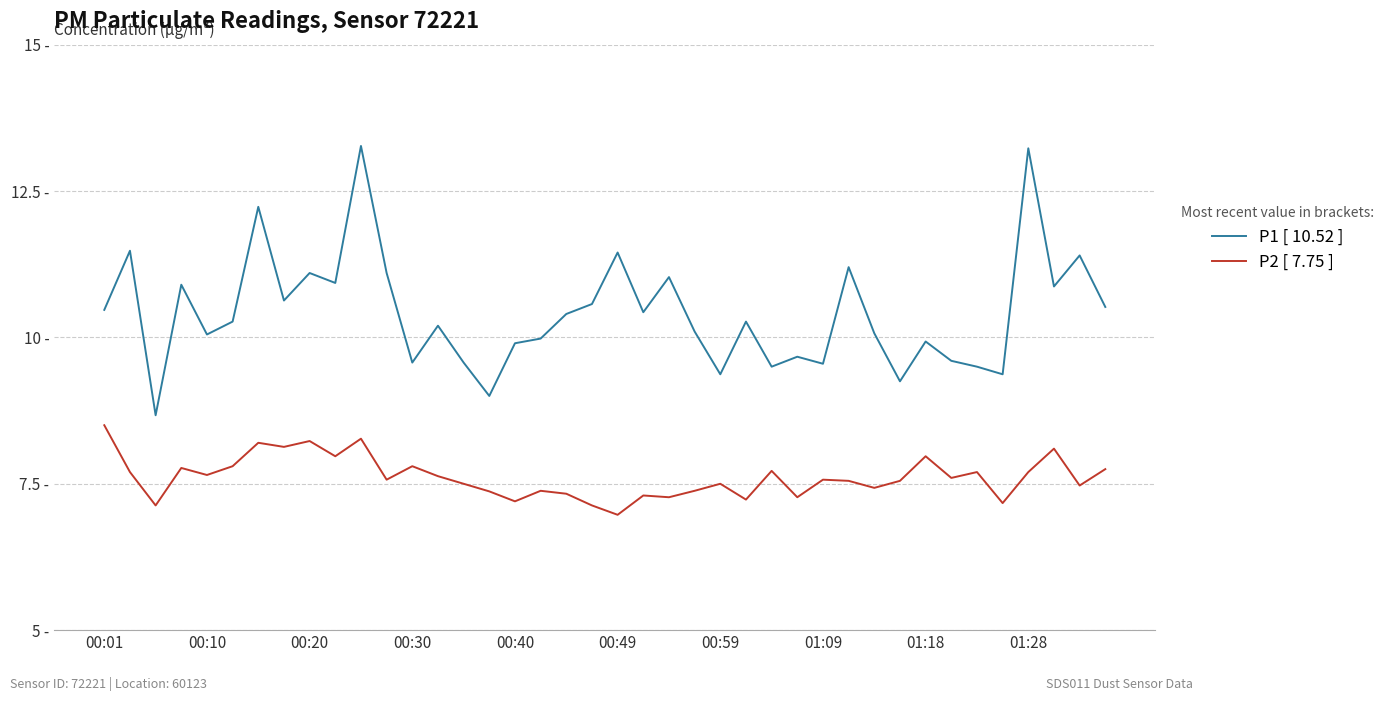

True or false: P2 [ 7.75 ] has more than 2 interior local peaks.

True